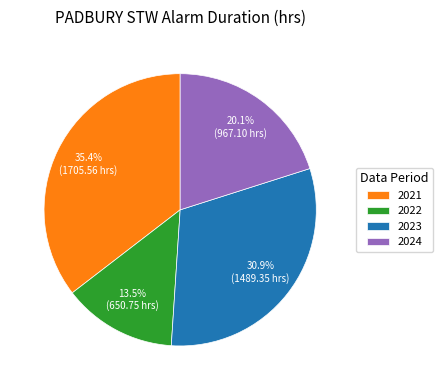

To the nearest percent, what is the difference between the largest and smallest slice percentages?

22%